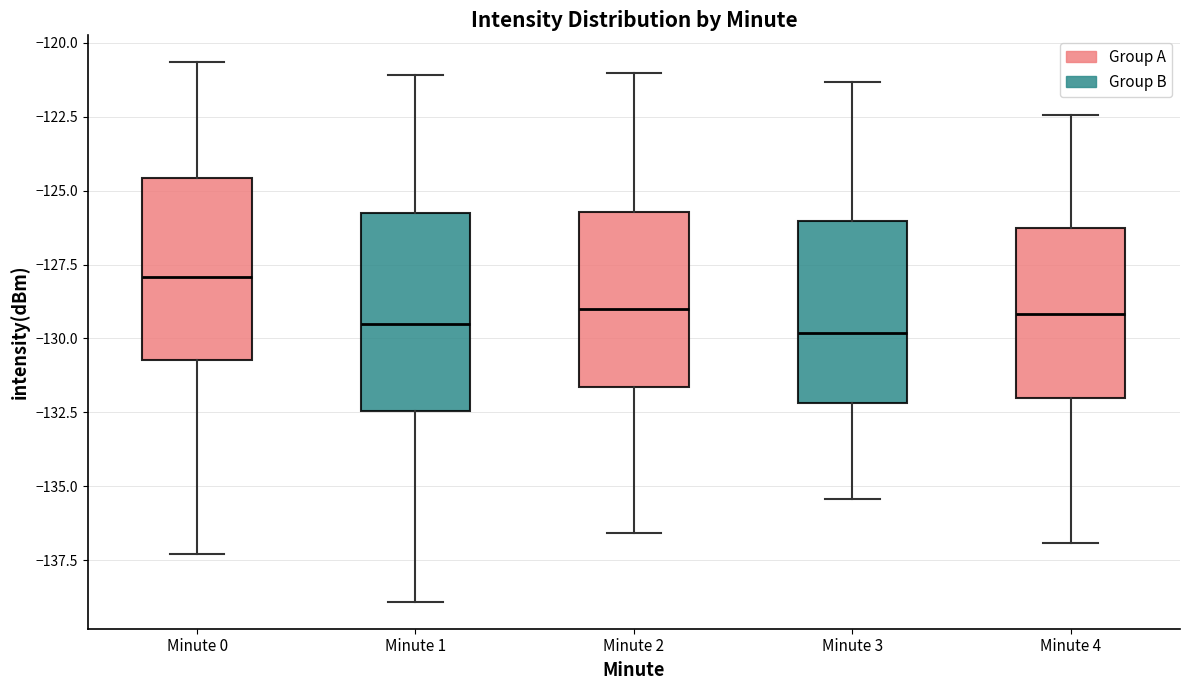

Reading left to right, read every box against the y-axis: the position of its median line, the range the box covers, and the ends of its whiskers. The values are not printed on the chart, so give them approximately, as read against the axis.

Minute 0: median -128.0, box -130.5 to -124.5, whiskers -137.5 to -120.5
Minute 1: median -129.5, box -132.5 to -126.0, whiskers -139.0 to -121.0
Minute 2: median -129.0, box -131.5 to -125.5, whiskers -136.5 to -121.0
Minute 3: median -130.0, box -132.0 to -126.0, whiskers -135.5 to -121.5
Minute 4: median -129.0, box -132.0 to -126.5, whiskers -137.0 to -122.5